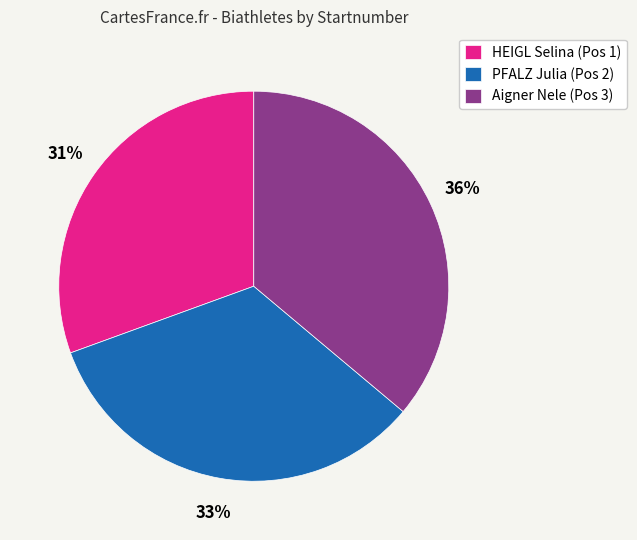

The HEIGL Selina (Pos 1) slice represents 20% of the pie. True or false?

False